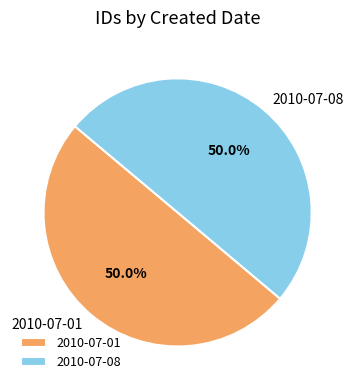

What is the ratio of the value at 2010-07-01 to the value at 2010-07-08?

1.0